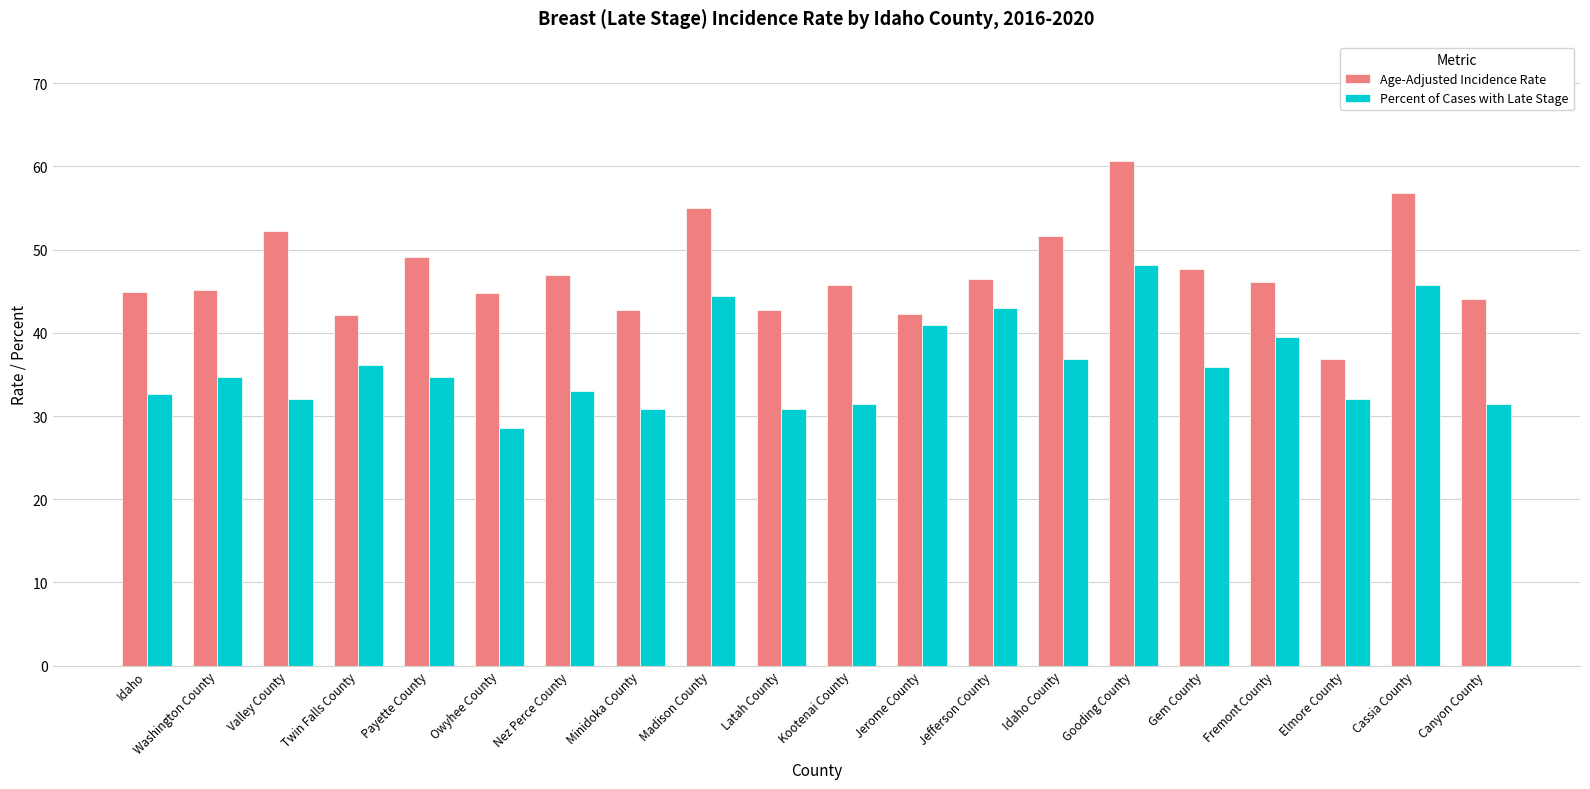

What is the label of the 13th bar from the right?

Minidoka County